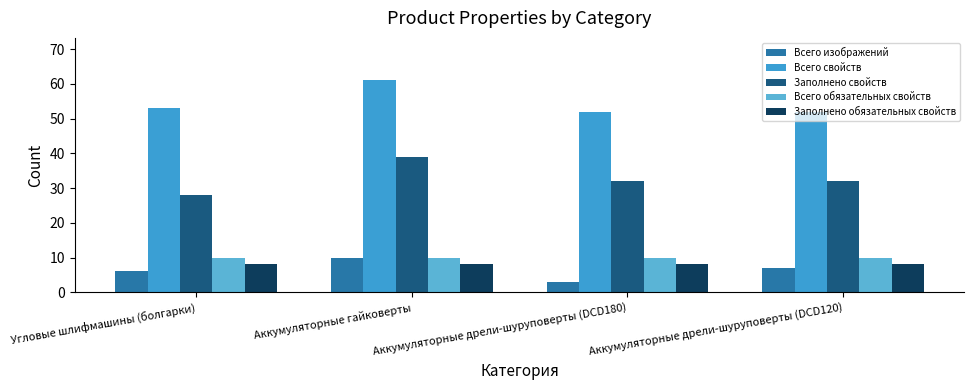

List the labels in order of Всего изображений value, smallest first.

Аккумуляторные дрели-шуруповерты (DCD180), Угловые шлифмашины (болгарки), Аккумуляторные дрели-шуруповерты (DCD120), Аккумуляторные гайковерты